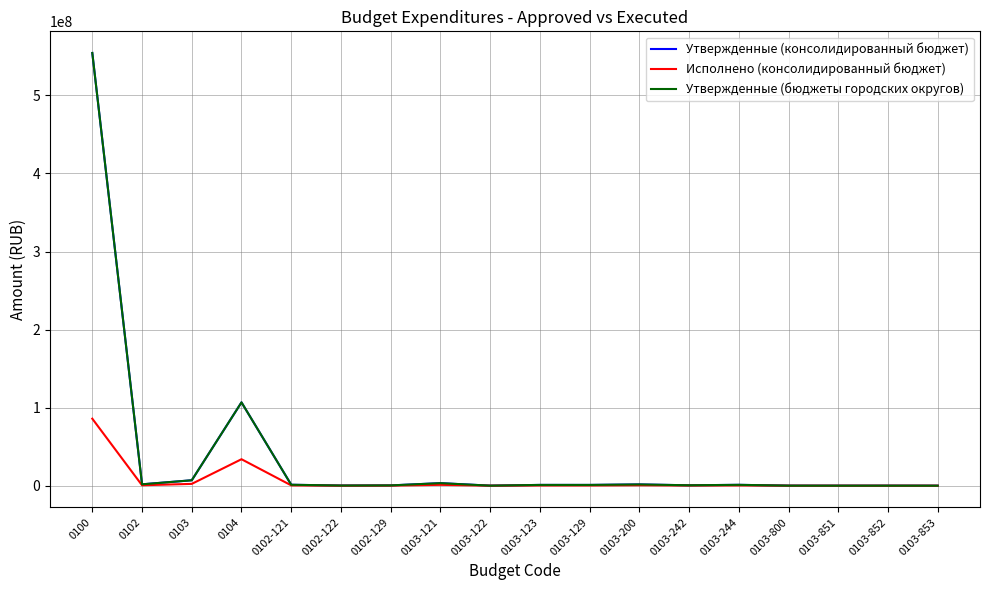

Is it true that Утвержденные (бюджеты городских округов) equals 1511303.9 at 0103-244?

False